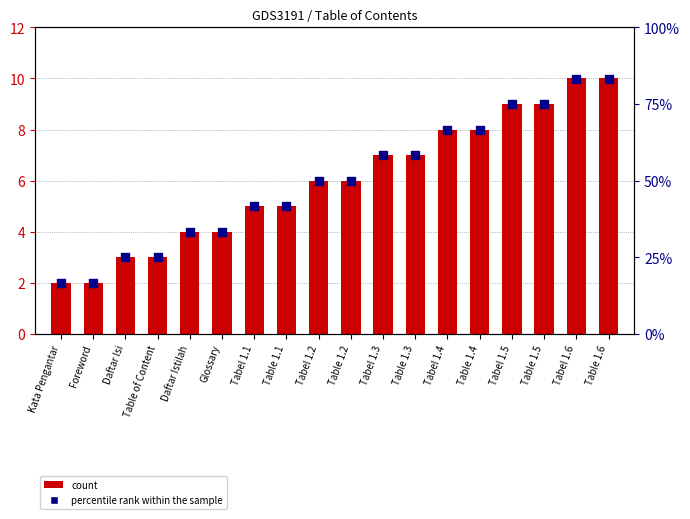

What are all the series names shown in the legend?

count, percentile rank within the sample